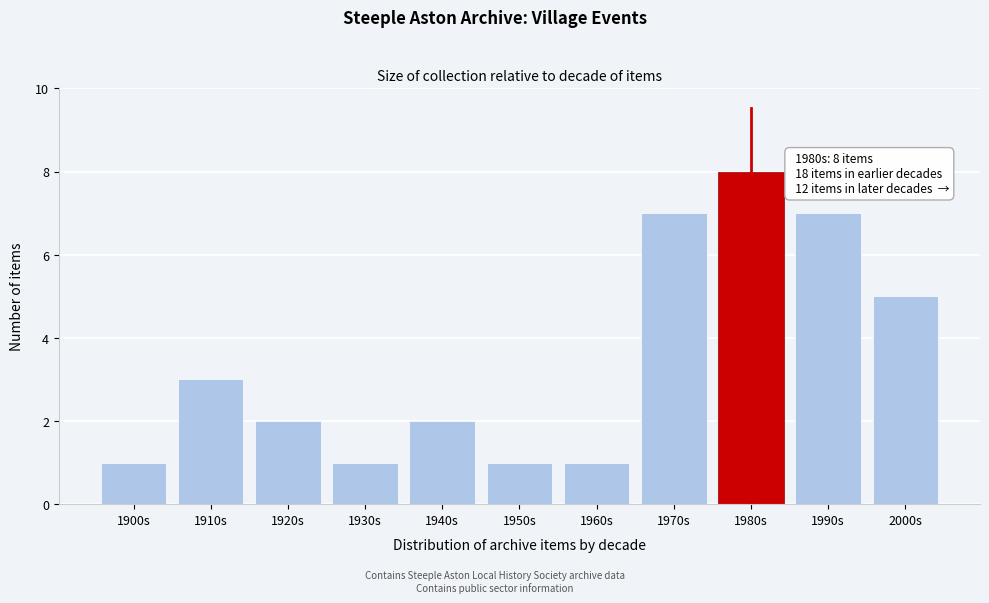

Reading left to right, what are all the values shown in this chart?

1	3	2	1	2	1	1	7	8	7	5